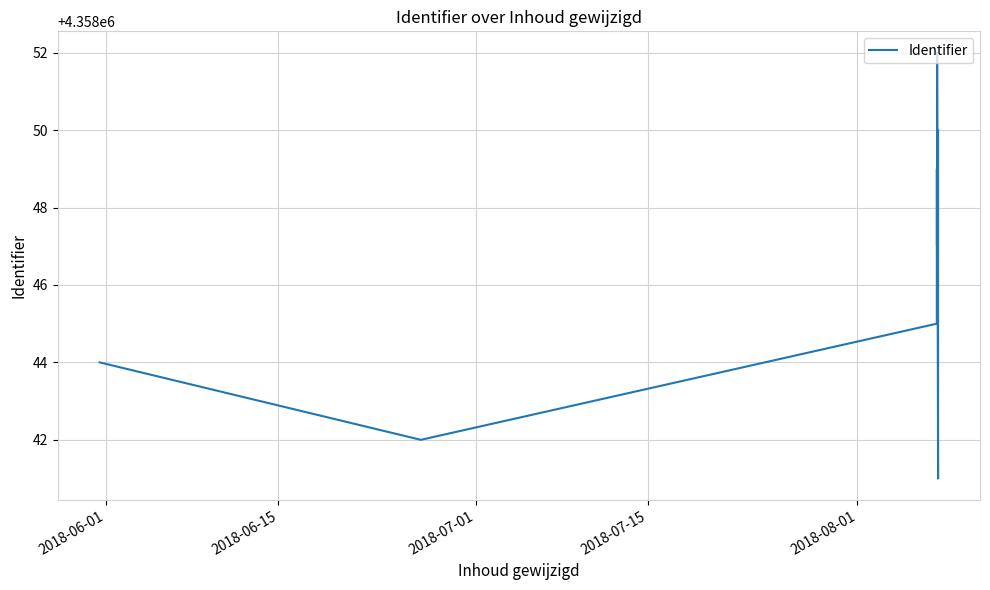

How many points are higher than both their immediate neighbors (excluding endpoints)?

2